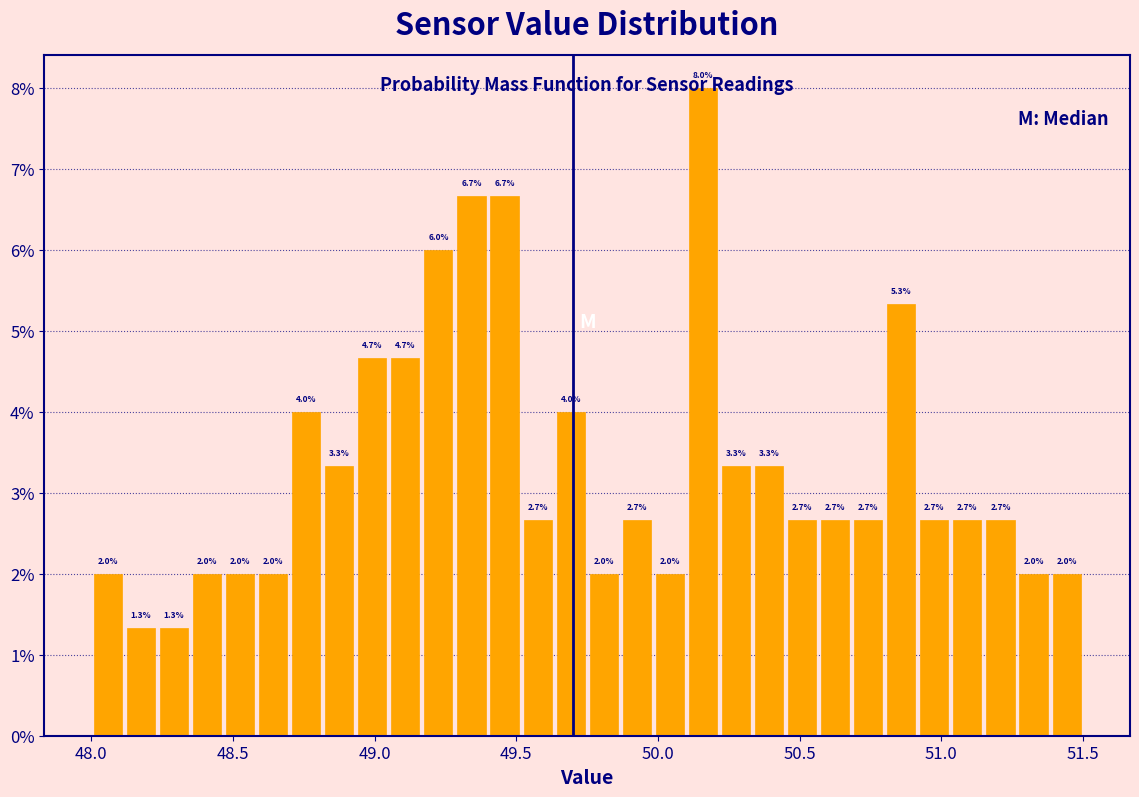

Read against the x-axis, roughly where is the centre of the tallest bar?

50.15